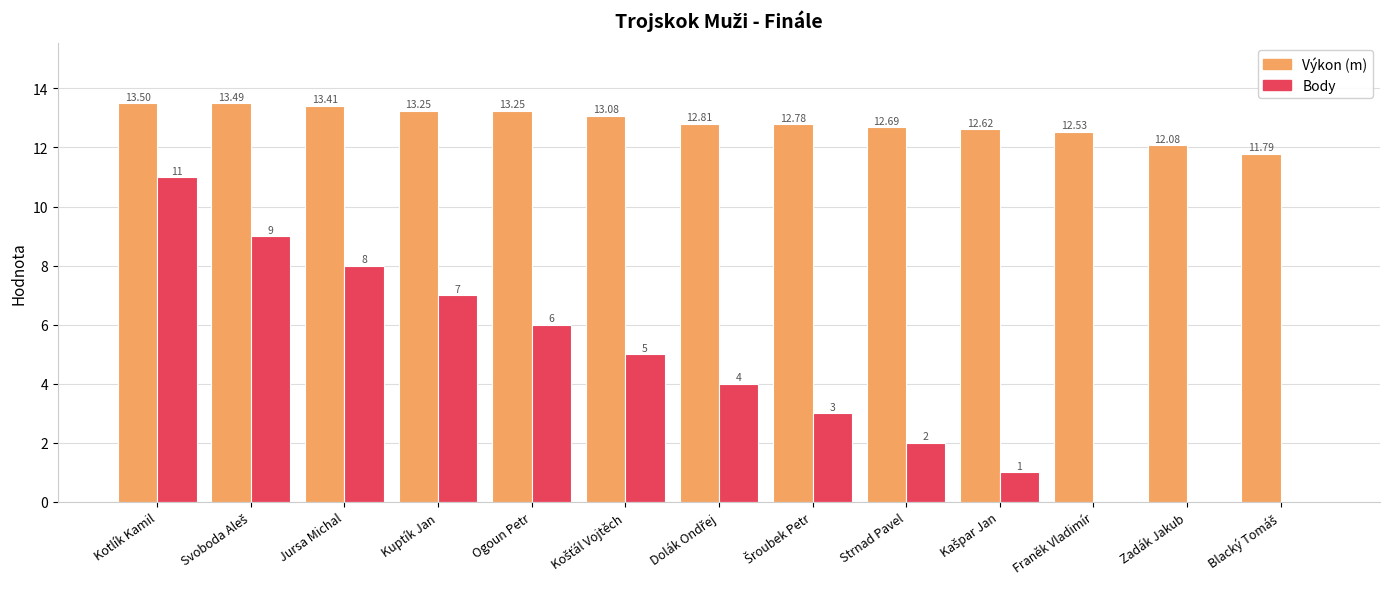

Which series has the largest total across all categories?

Výkon (m)